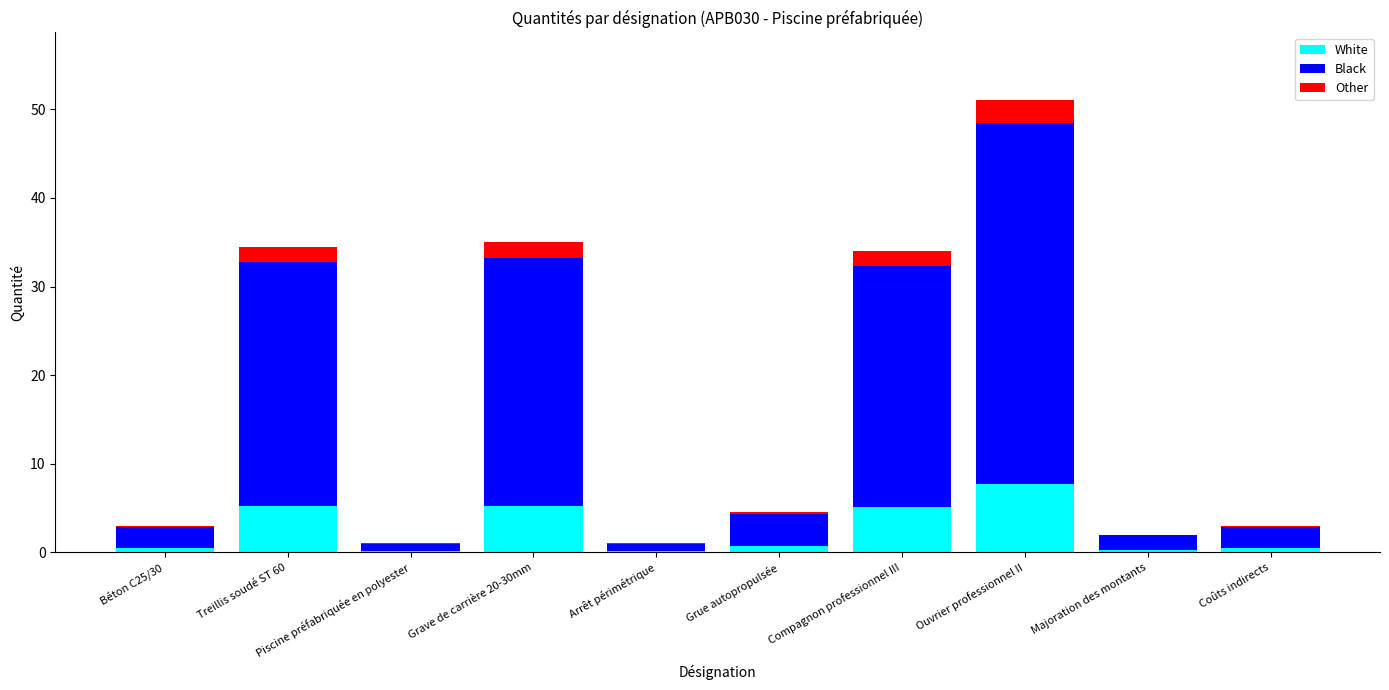

At which label does White reach its peak?

Ouvrier professionnel II